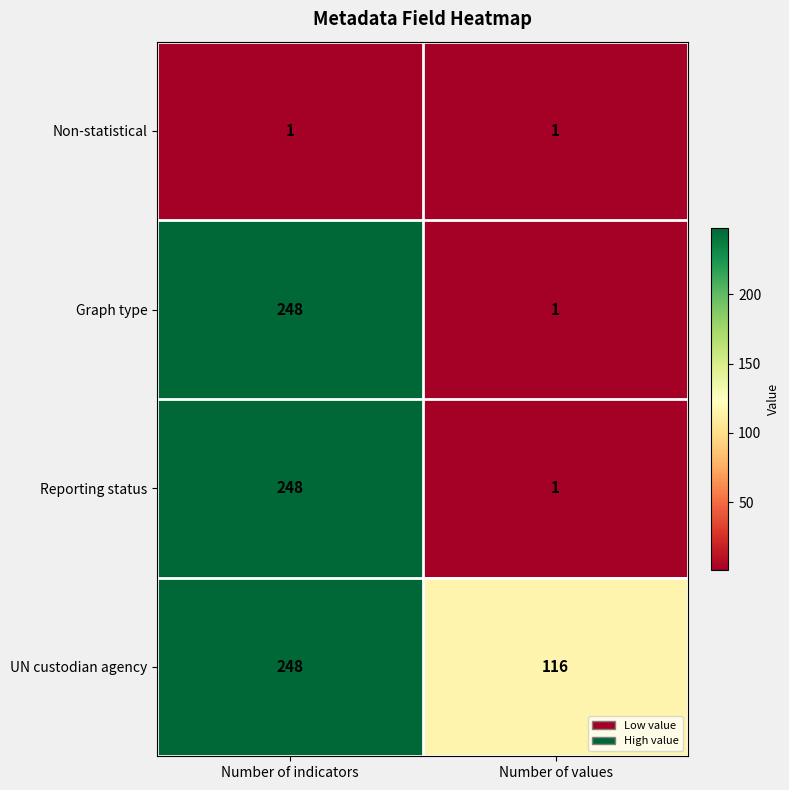

What is the approximate value of Reporting status at Number of indicators?

248